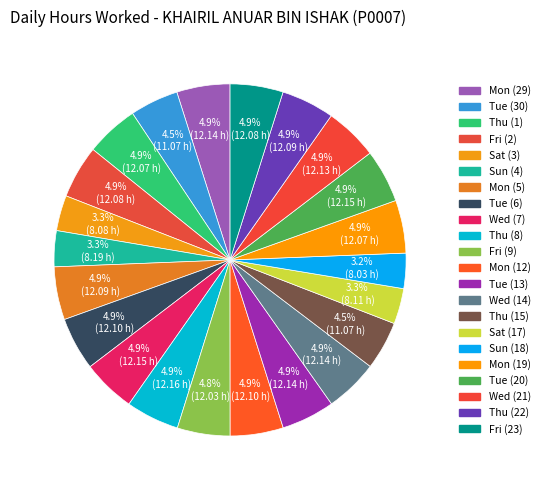

Does any single category account for the majority?

No